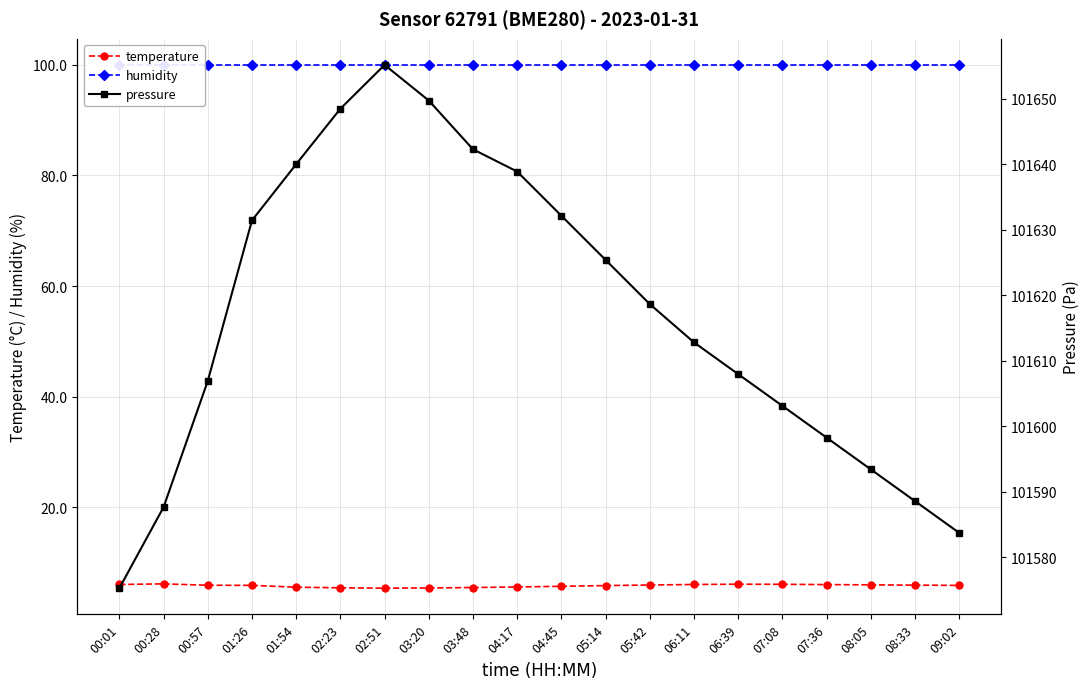

List the labels in order of pressure value, smallest first.

00:01, 09:02, 00:28, 08:33, 08:05, 07:36, 07:08, 00:57, 06:39, 06:11, 05:42, 05:14, 01:26, 04:45, 04:17, 01:54, 03:48, 02:23, 03:20, 02:51